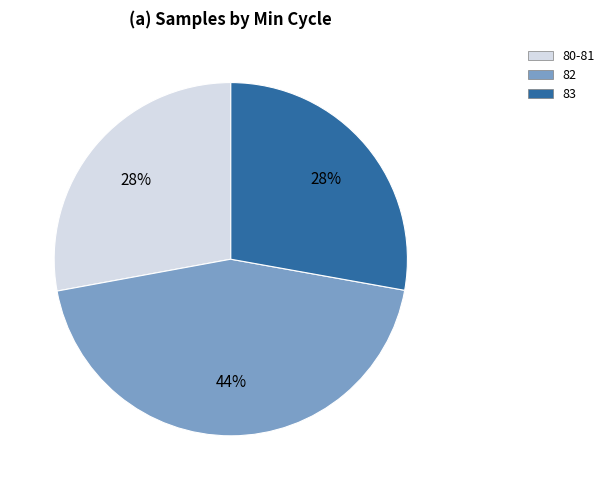

To the nearest percent, what is the difference between the largest and smallest slice percentages?

16%